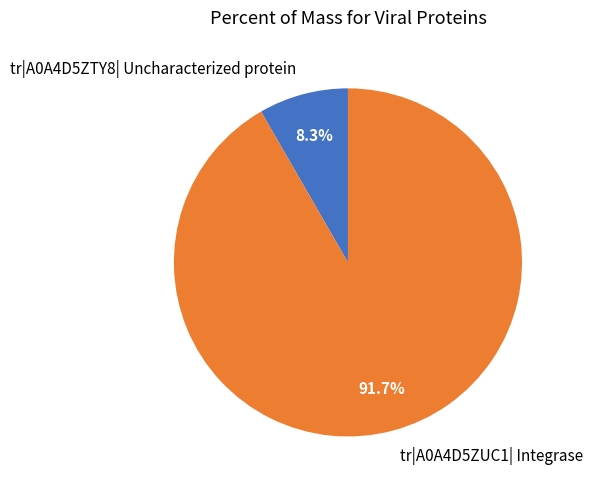

Do tr|A0A4D5ZUC1| Integrase and tr|A0A4D5ZTY8| Uncharacterized protein together represent more than half of the pie?

Yes